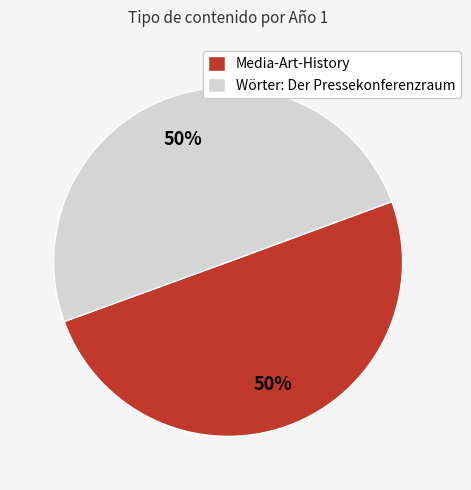

What is the ratio of the value at Wörter: Der Pressekonferenzraum to the value at Media-Art-History?

1.0